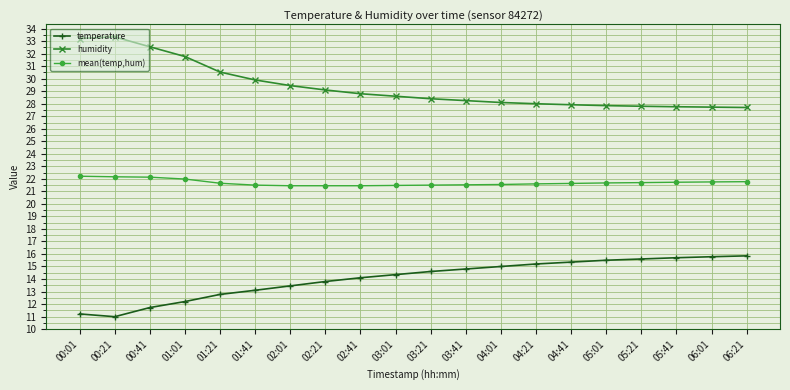

True or false: mean(temp,hum) and humidity cross at least once.

False